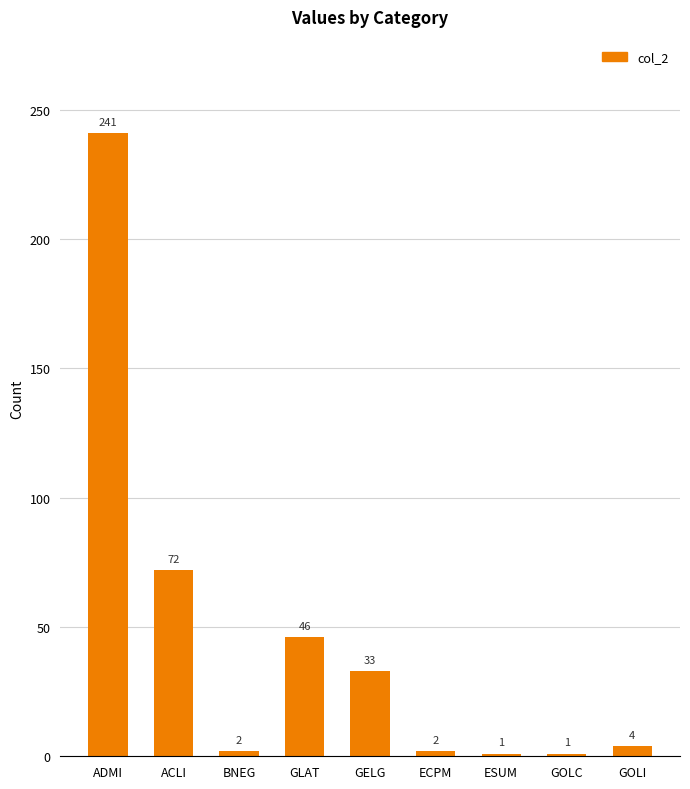

True or false: the data shows 9 at GELG.

False